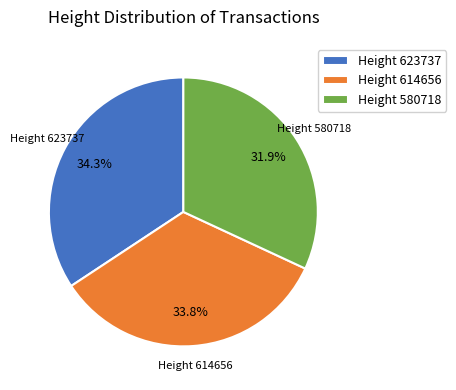

How many slices are in this pie chart?

3